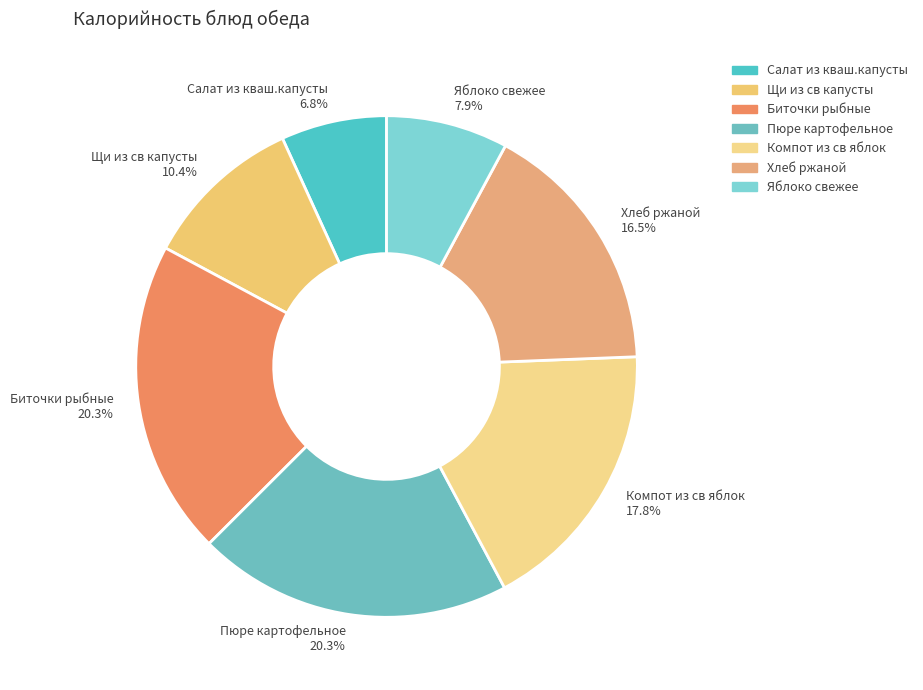

Combined, what portion of the pie is Пюре картофельное and Салат из кваш.капусты?

27.1%